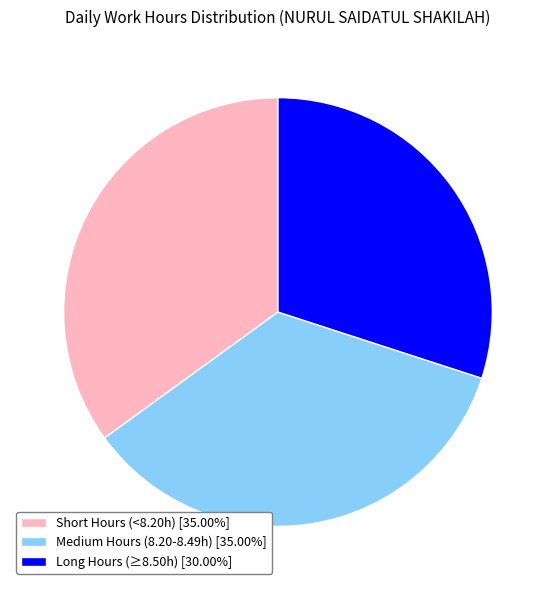

What is the ratio of the value at Short Hours (<8.20h) [35.00%] to the value at Long Hours (≥8.50h) [30.00%]?

1.2